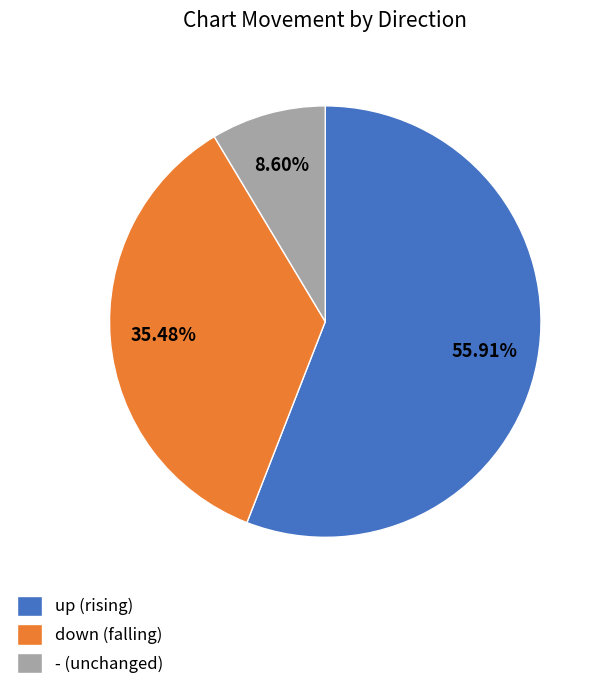

What percentage do - and up together represent?

64.5%